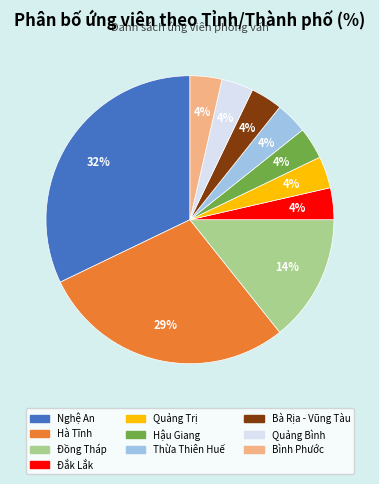

Count the number of slices in the pie.

10